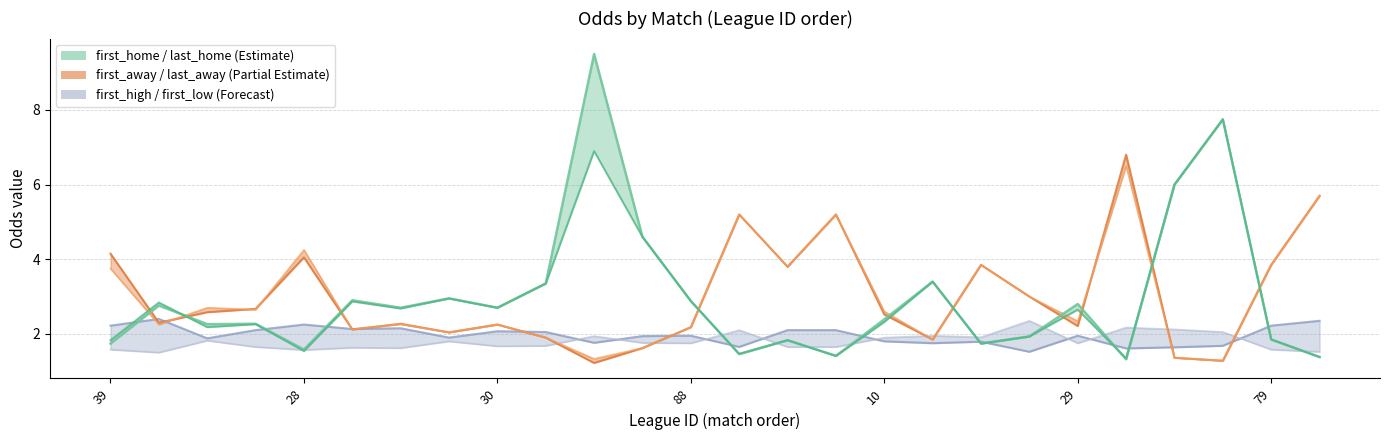

How many categories are shown in the chart?

26